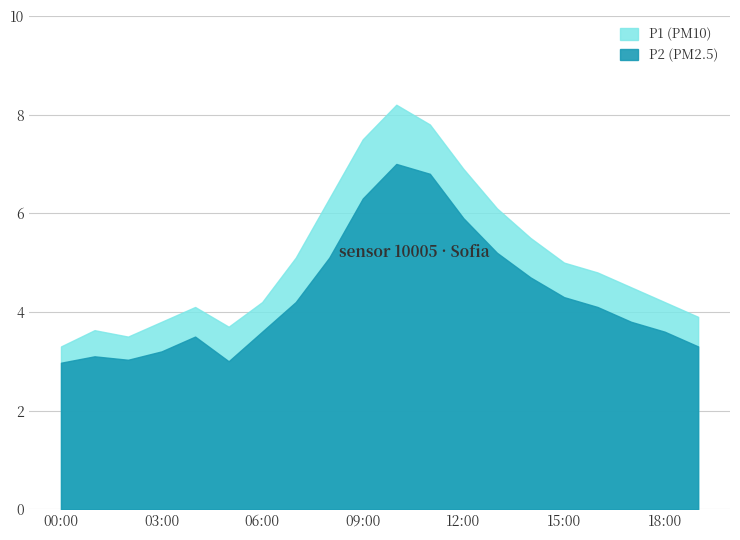

True or false: P2 and P1 intersect in this chart.

False